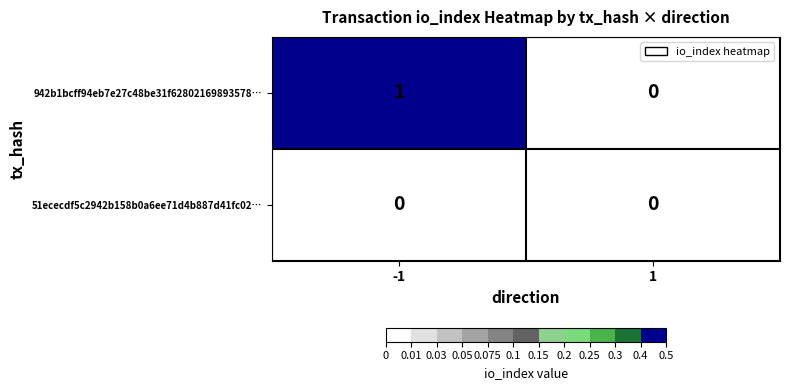

Reading left to right, list all the values displayed in this chart.

942b1bcff94eb7e27c48be31f62802169893578…: 1	0
51ececdf5c2942b158b0a6ee71d4b887d41fc02…: 0	0